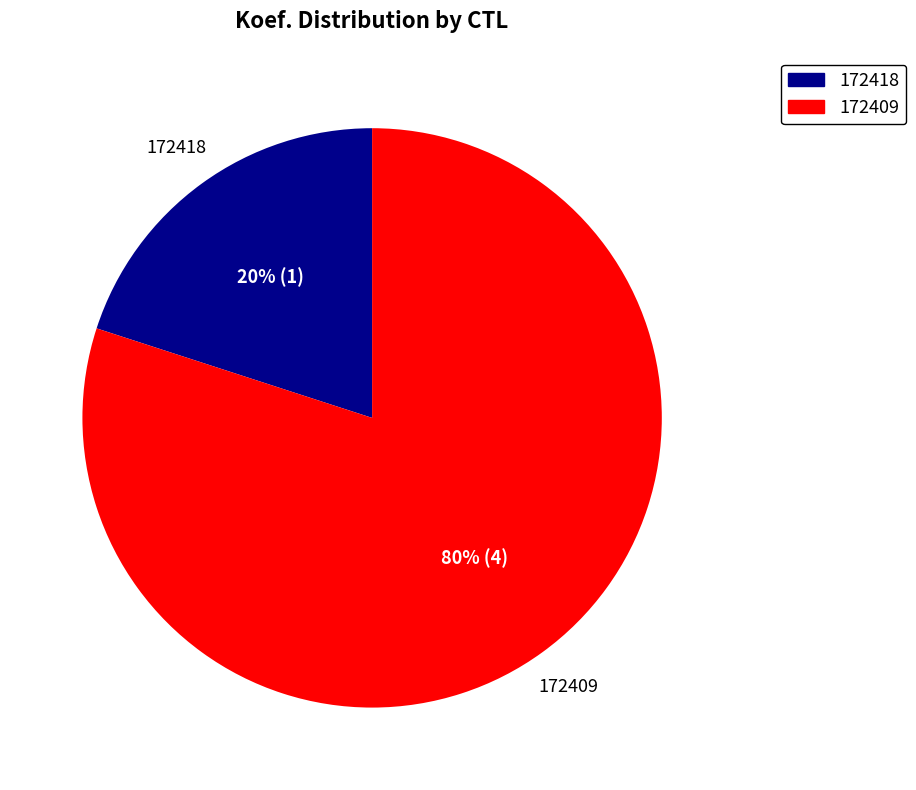

Which slice is the largest?

172409